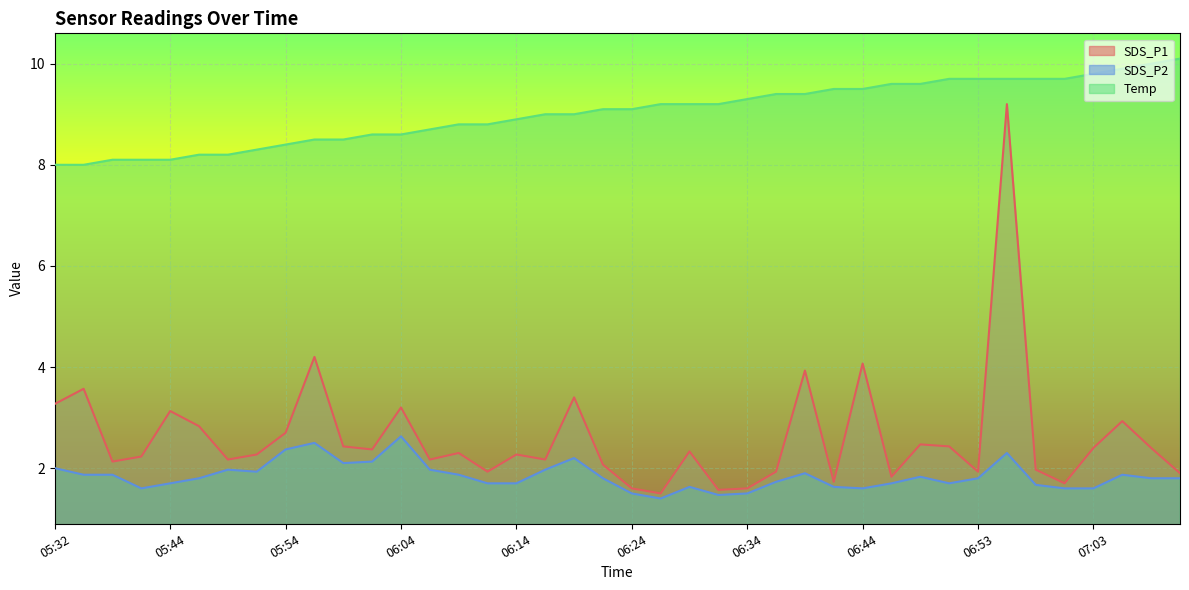

At how many categories does at least one series exceed 2?

40